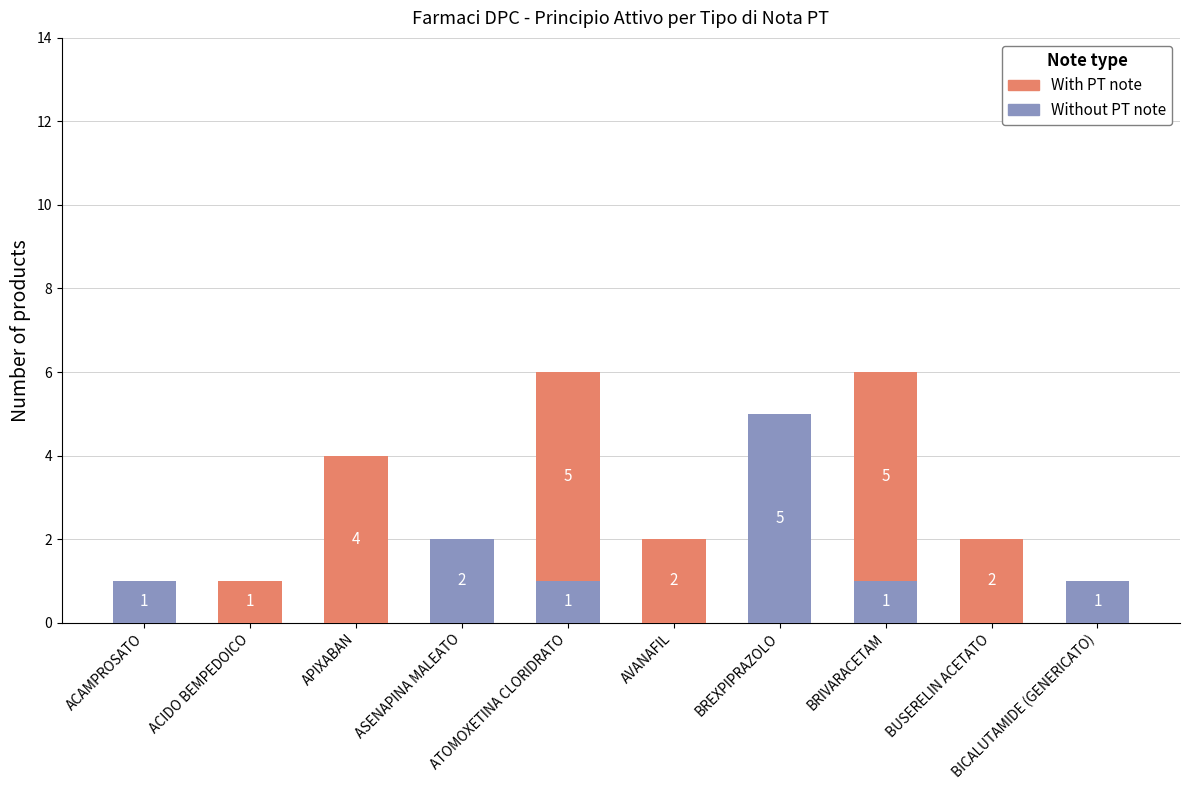

What is the sum of all Without PT note values?

11